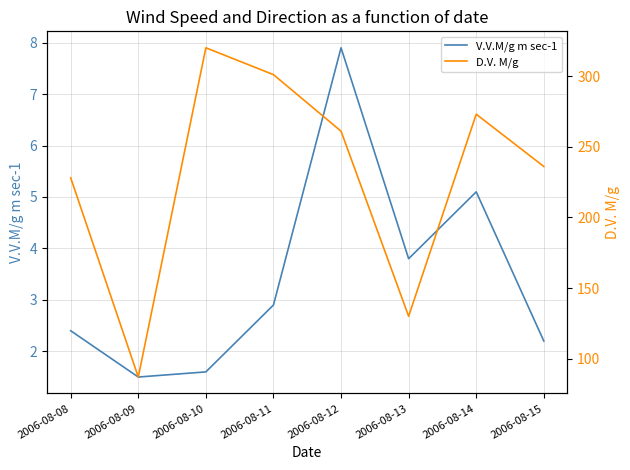

How many values in the V.V.M/g m sec-1 series are below 2?

2